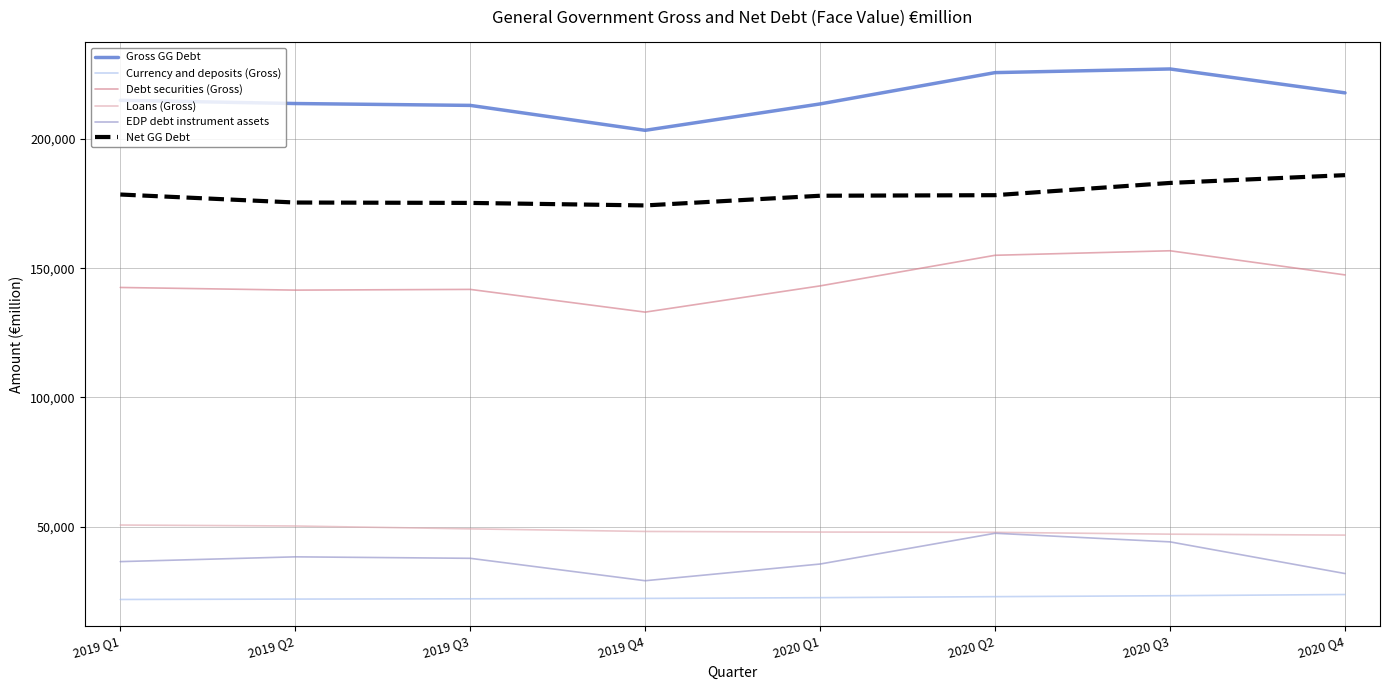

True or false: Loans (Gross) and Net GG Debt cross at least once.

False